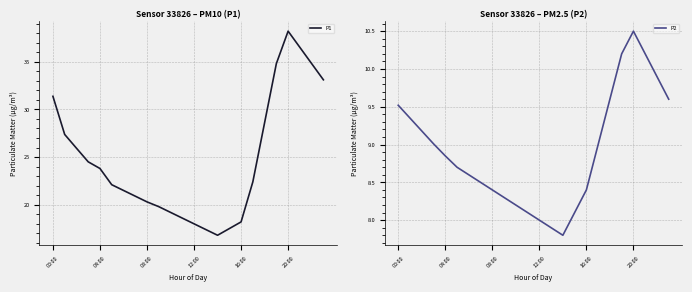

Which category has the lowest value in the P2 series?

14